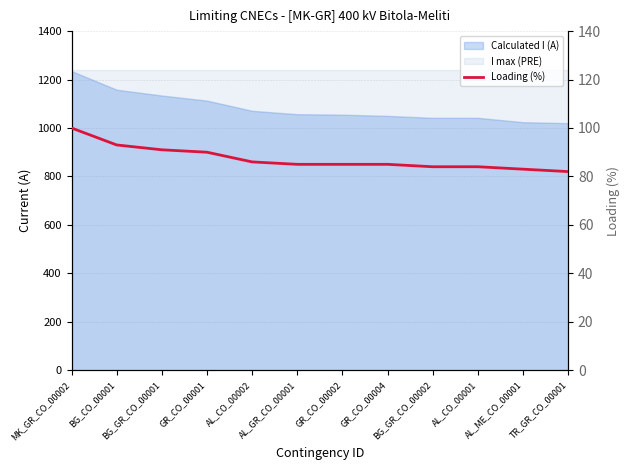

The value at AL_CO_00001 is 115. True or false?

False